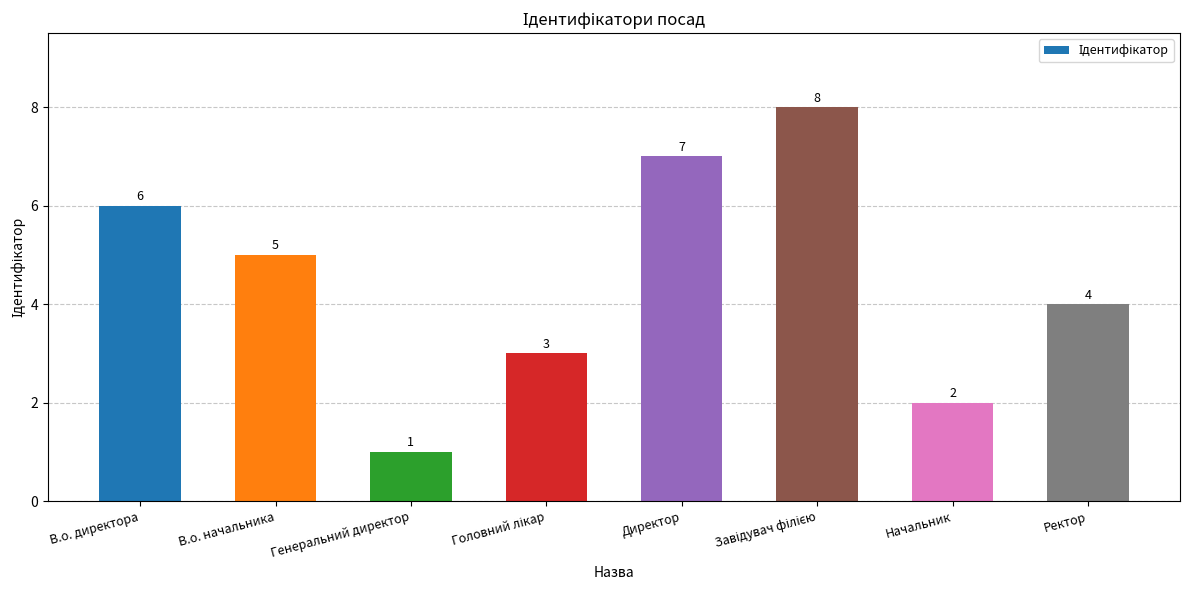

Where is the data nearest to the value 4?

Ректор